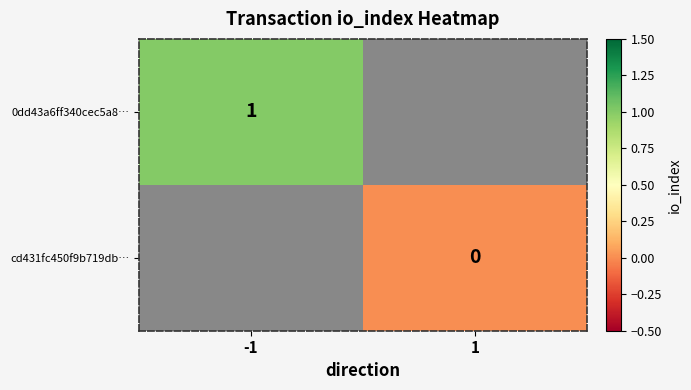

The 0dd43a6ff340cec5a8… series shows 1 at -1. True or false?

True